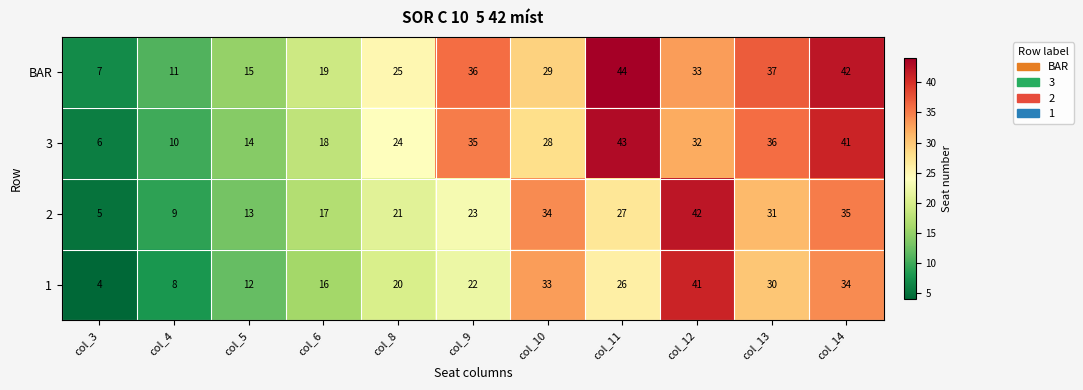

Rank the series by their maximum value, from highest to lowest.

BAR, 3, 2, 1